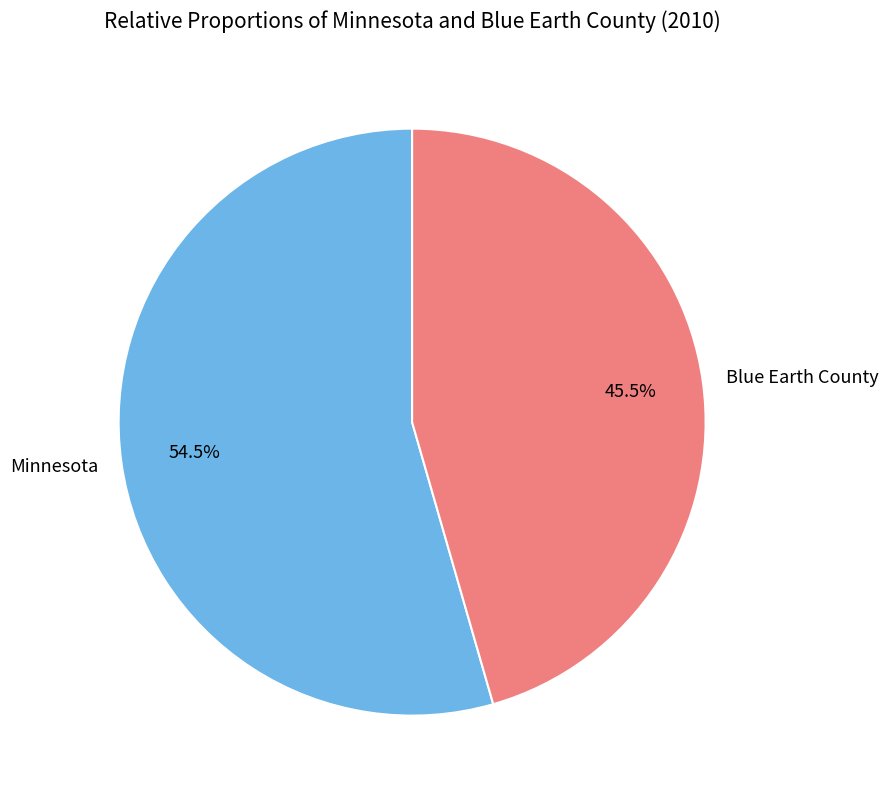

To the nearest percent, what is the average slice percentage?

50%